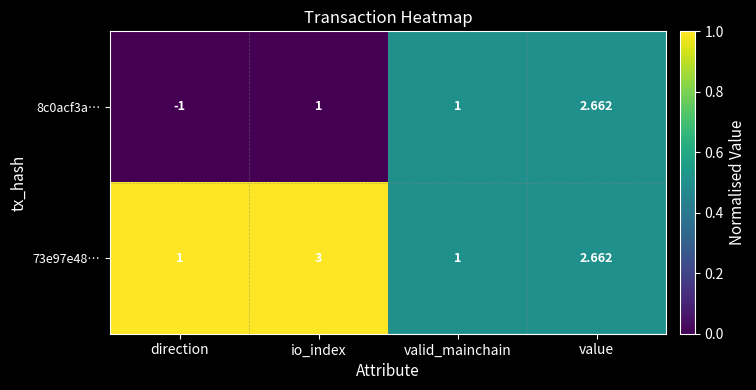

Rank the series by their average value, from highest to lowest.

73e97e48…, 8c0acf3a…